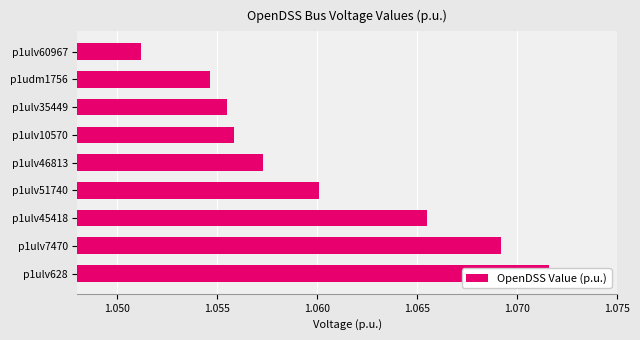

The value at p1ulv60967 is 1.6. True or false?

False